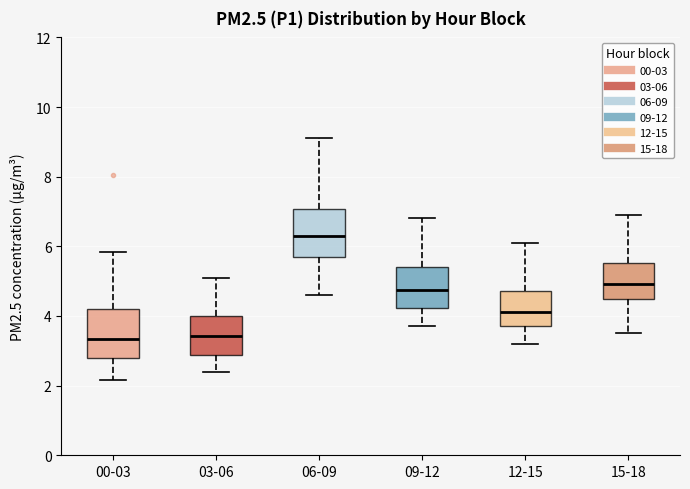

Where is the upper edge of the box for 06-09 on the y-axis? The values are not printed on the chart, so give them approximately, as read against the axis.

7.0